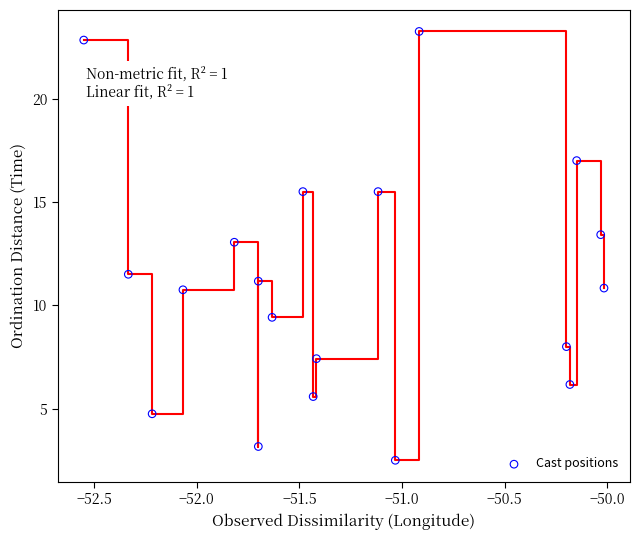

What is the range of X values (max minus min)?

2.5